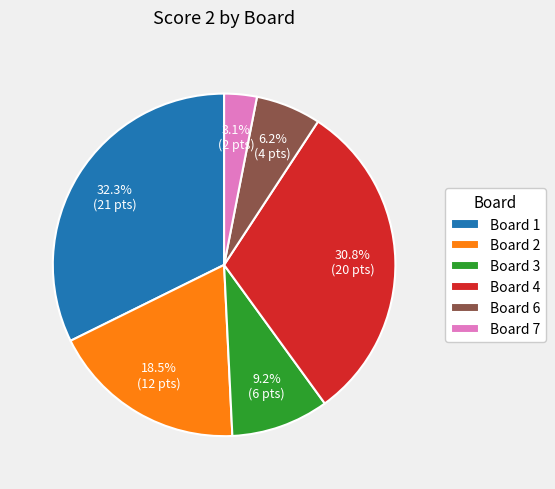

Between Board 2 and Board 1, which is larger?

Board 1